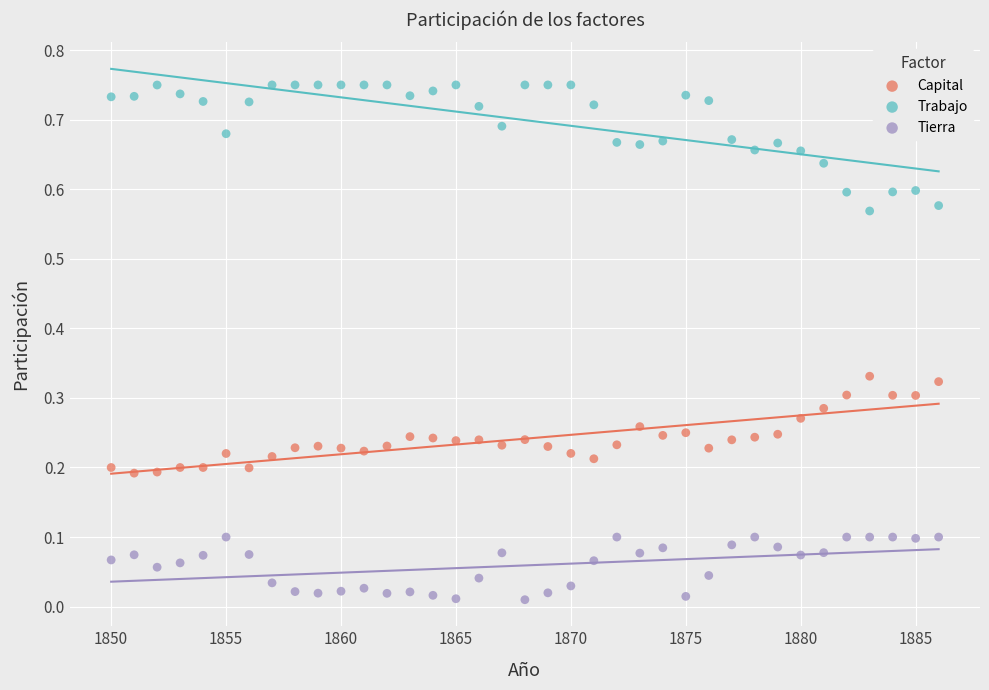

Which series contains the highest Y value?

Trabajo